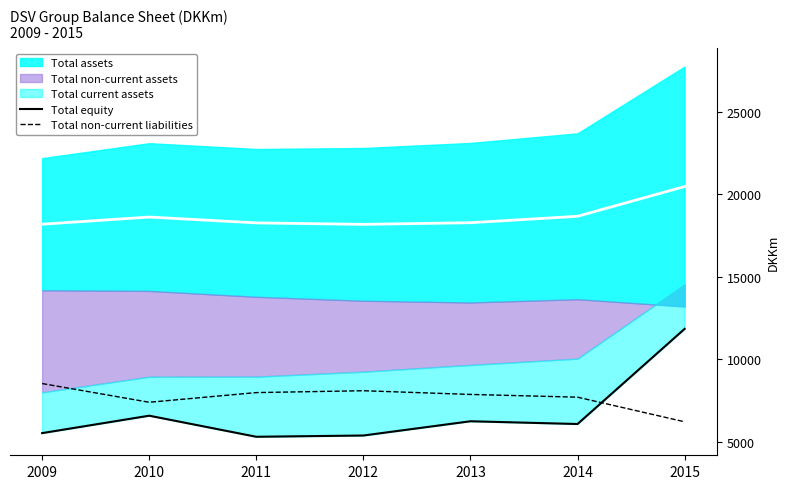

Where is the first local maximum for Total equity?

2010